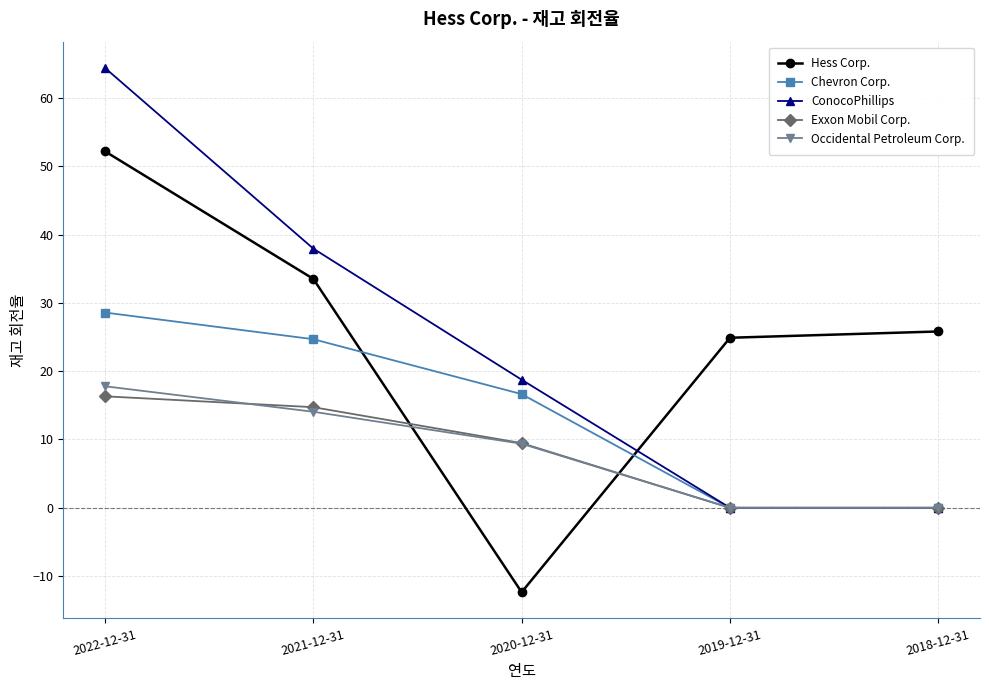

At which category is the sum across all series the highest?

2022-12-31